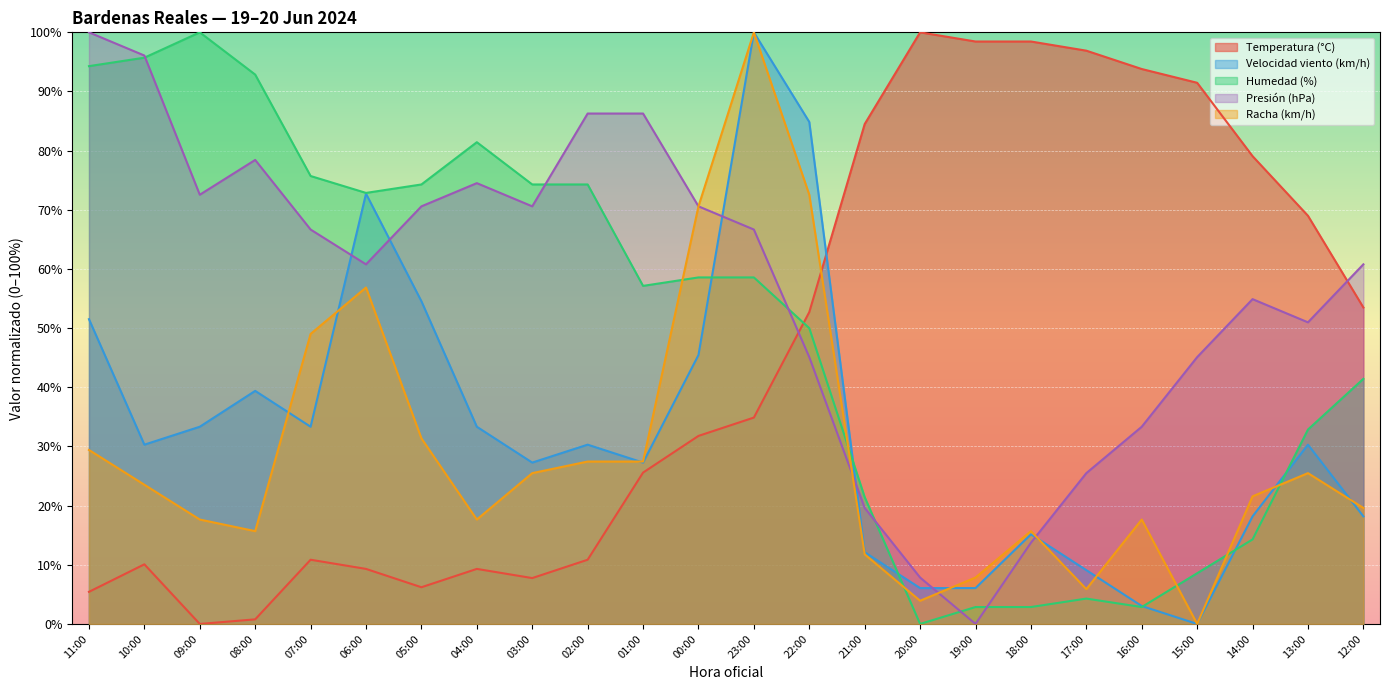

True or false: Temperatura (°C) has a value of 152.5 at 16:00.

False